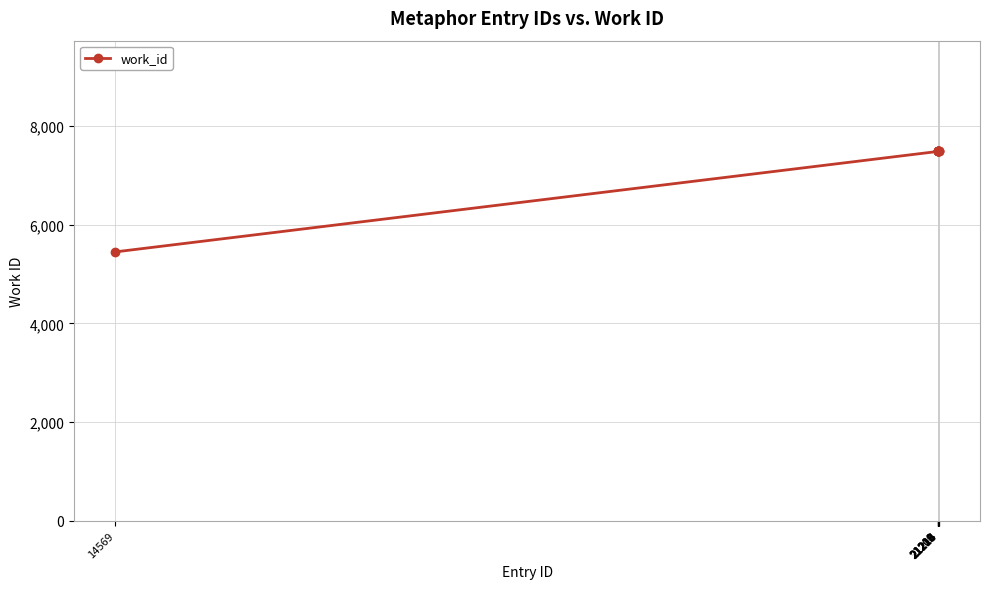

How many lines are shown in the chart?

1